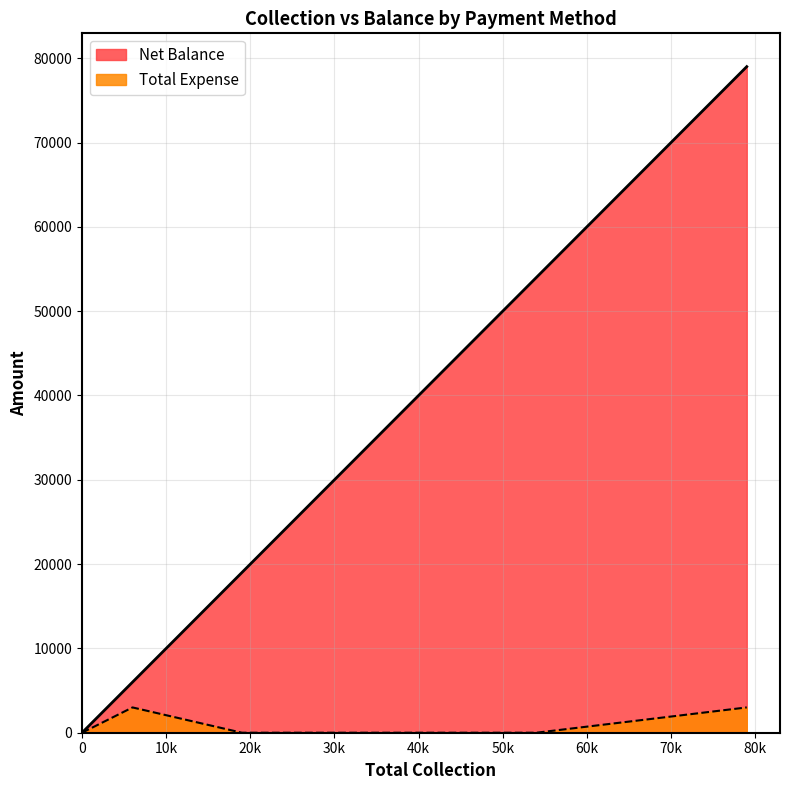

Which series has the widest spread of values?

Net Balance